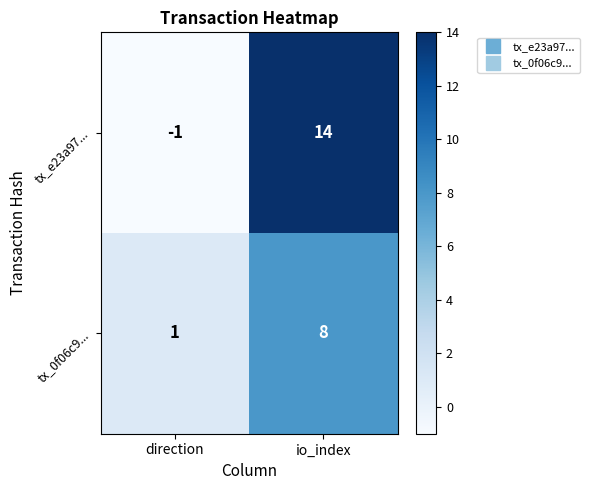

The value of tx_0f06c9... at direction is 2. True or false?

False